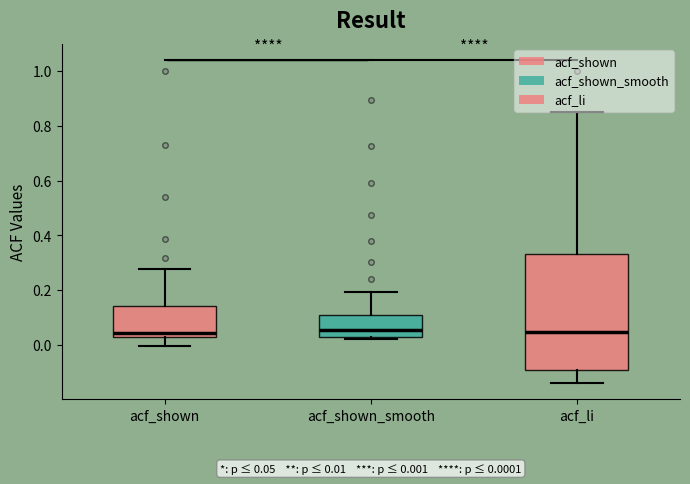

Comparing the boxes themselves (not the whiskers), which one is the tallest?

acf_li